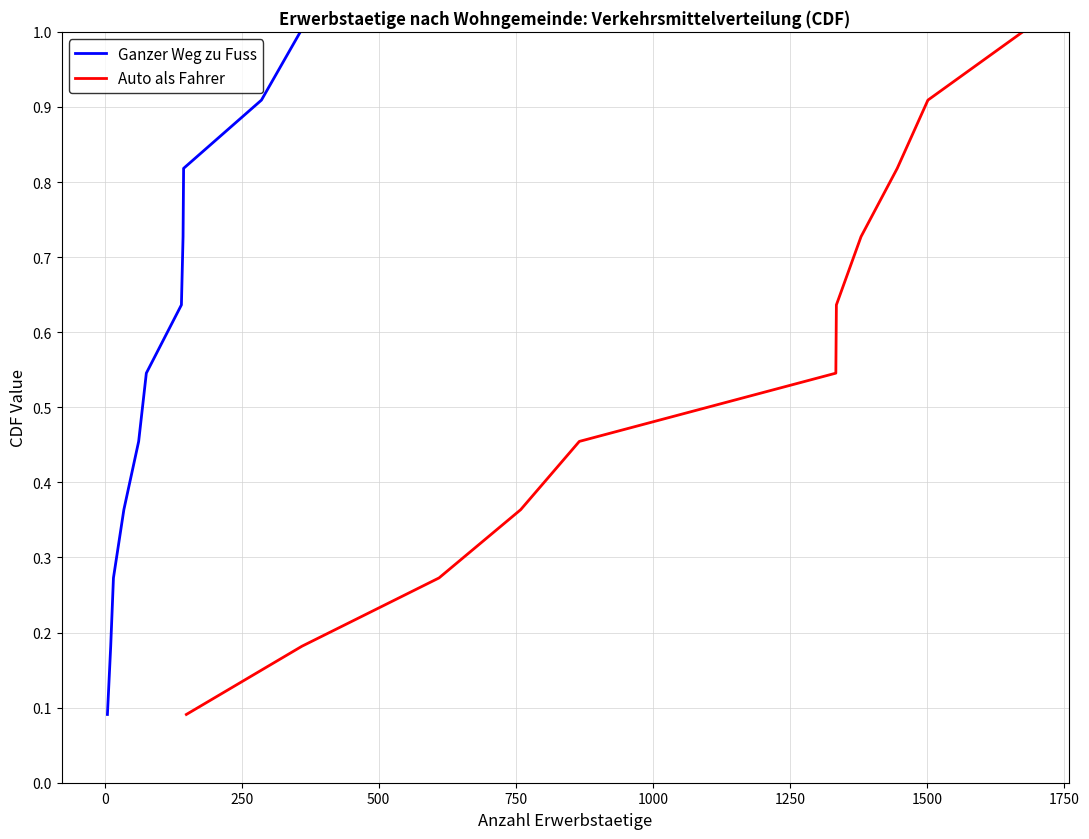

Which has a higher value, 250 or 1750?

1750